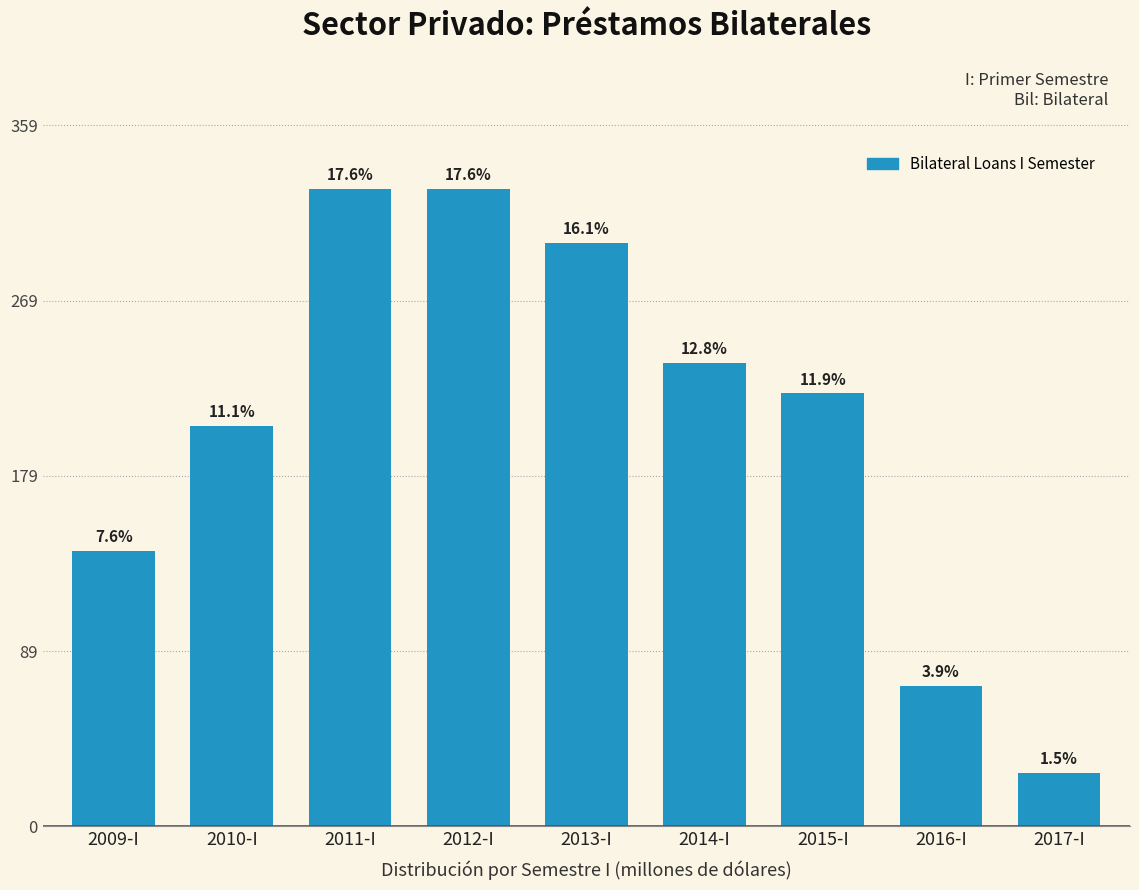

Does the chart contain any negative values?

No